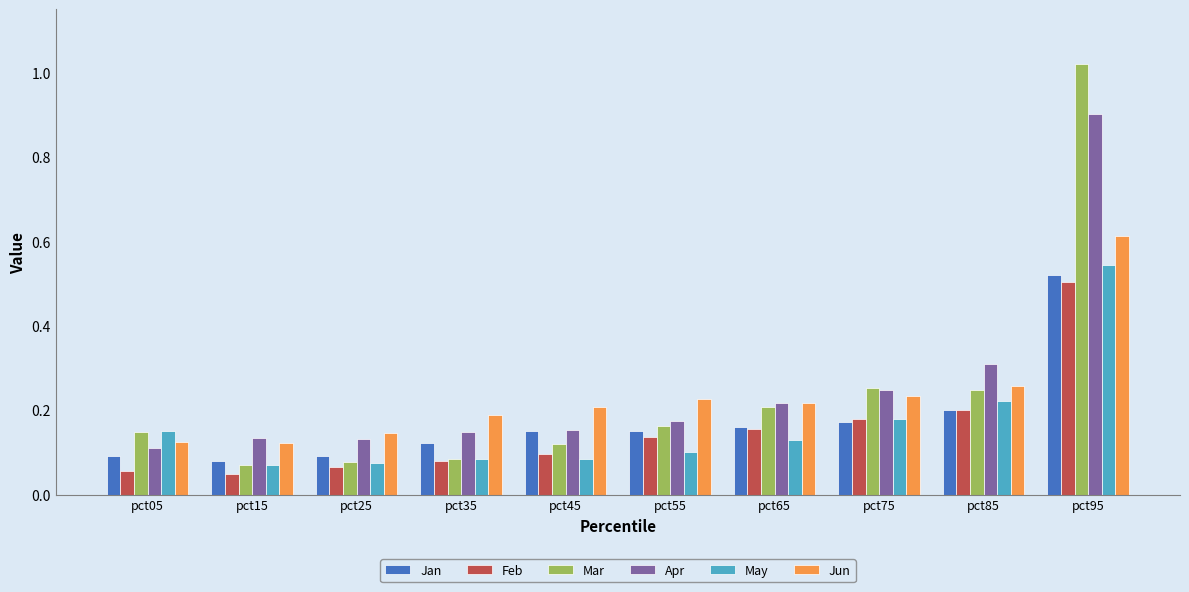

Which series has the largest range (max minus min)?

Mar